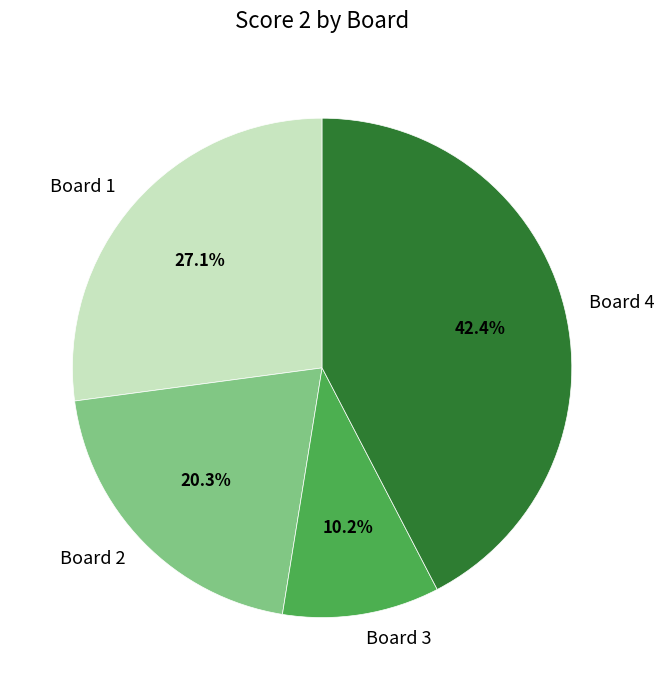

Which has a higher value, Board 1 or Board 4?

Board 4